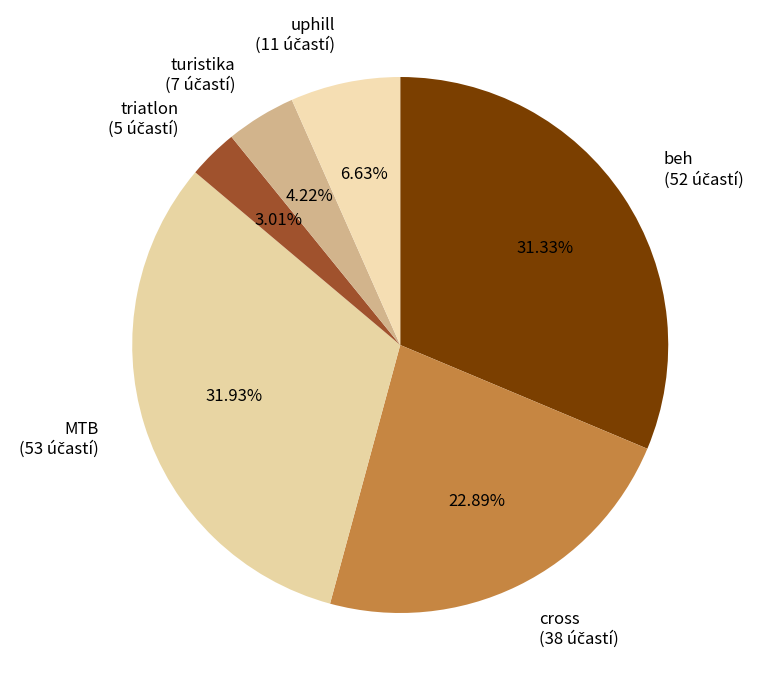

To the nearest percent, what is the difference between the largest and smallest slice percentages?

29%